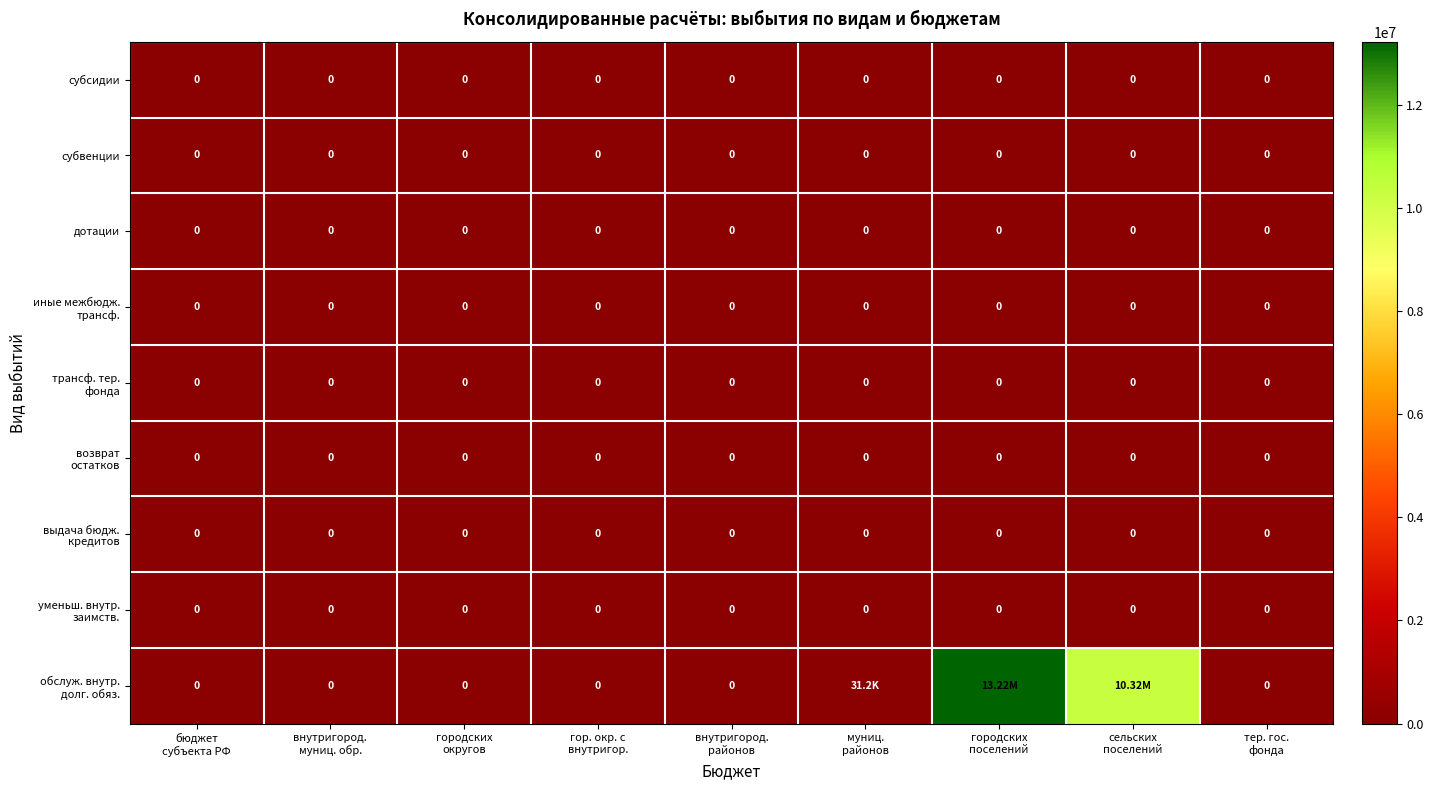

Which category has the highest value in the субвенции series?

бюджет субъекта РФ